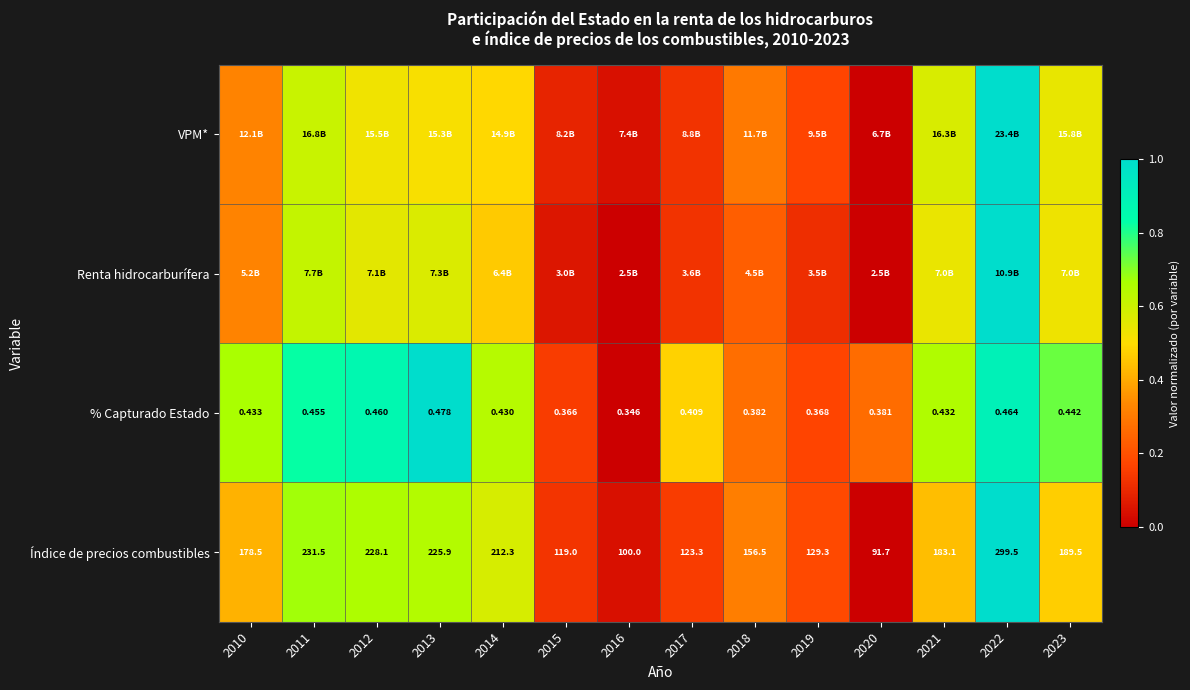

At which category is the sum across all series the highest?

2022